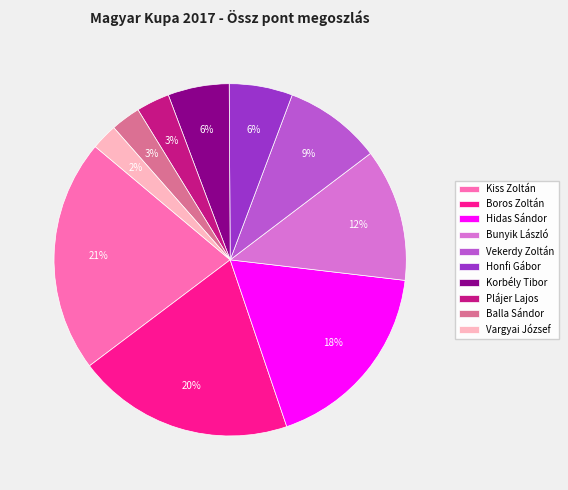

Count the number of slices in the pie.

10